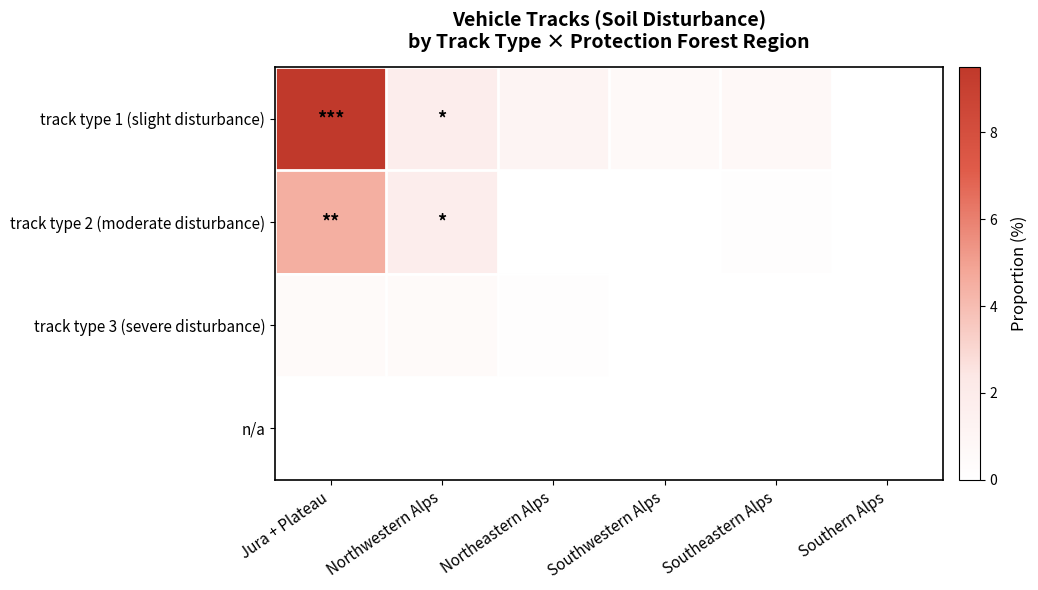

Reading left to right, transcribe all the data shown in this chart.

track type 1 (slight disturbance): Jura + Plateau=9.5	Northwestern Alps=1.8	Northeastern Alps=1.1	Southwestern Alps=0.6	Southeastern Alps=0.7	Southern Alps=0.0
track type 2 (moderate disturbance): Jura + Plateau=4.5	Northwestern Alps=1.8	Northeastern Alps=0.0	Southwestern Alps=0.0	Southeastern Alps=0.2	Southern Alps=0.0
track type 3 (severe disturbance): Jura + Plateau=0.5	Northwestern Alps=0.5	Northeastern Alps=0.2	Southwestern Alps=0.0	Southeastern Alps=0.0	Southern Alps=0.0
n/a: Jura + Plateau=0.0	Northwestern Alps=0.0	Northeastern Alps=0.0	Southwestern Alps=0.0	Southeastern Alps=0.0	Southern Alps=0.0